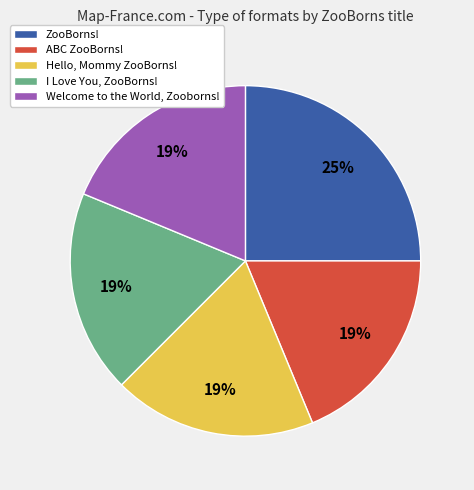

Combined, do Hello, Mommy ZooBorns! and Welcome to the World, Zooborns! account for over 50%?

No